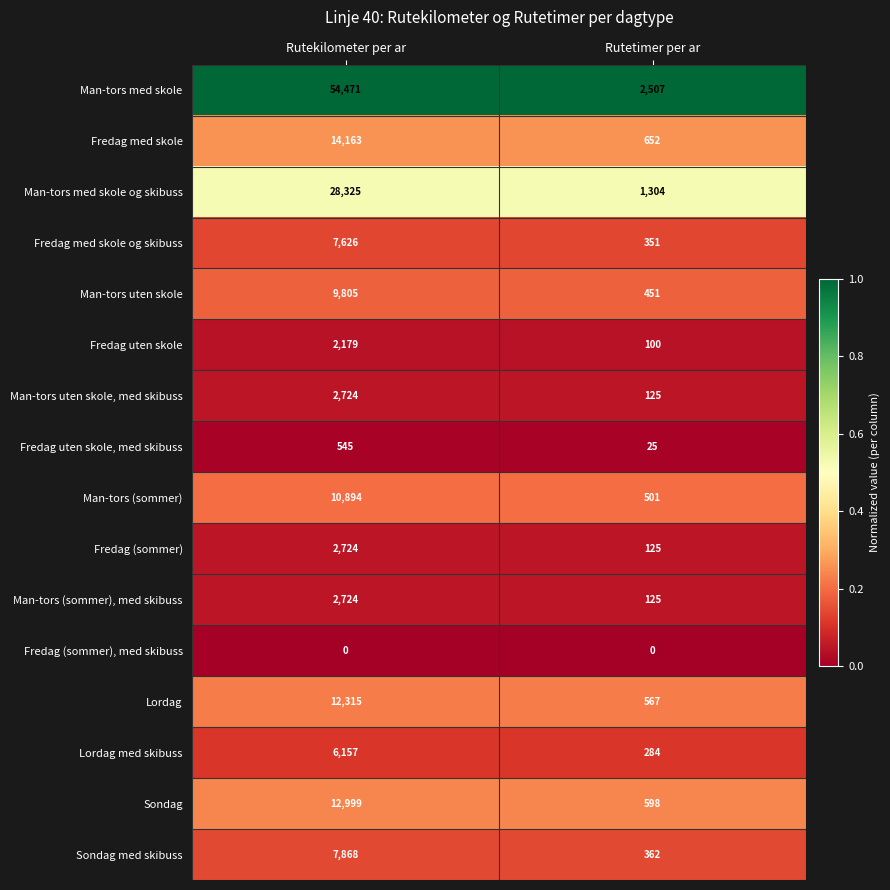

What is the spread (max minus min) of values at Rutetimer per ar?

2507